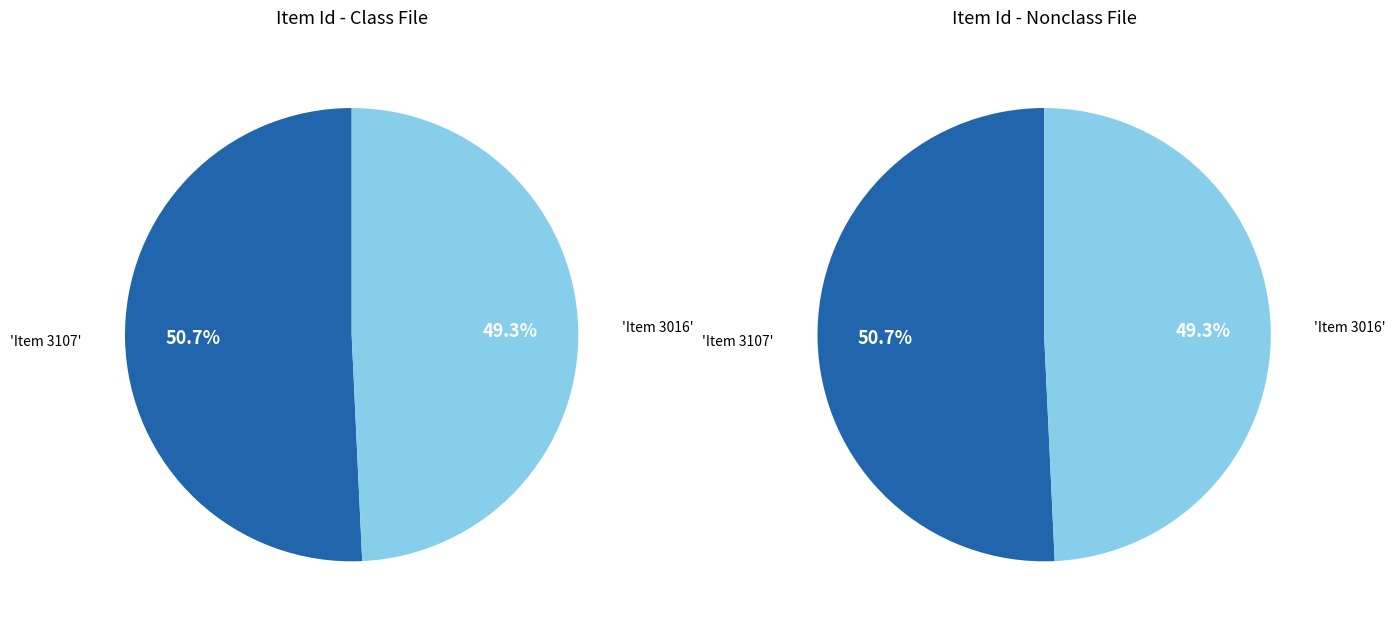

To the nearest percent, what percentage of the pie is Item 3107?

51%